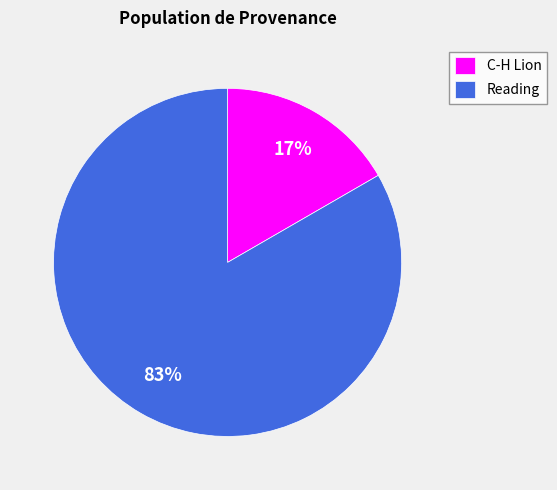

Count the number of slices in the pie.

2